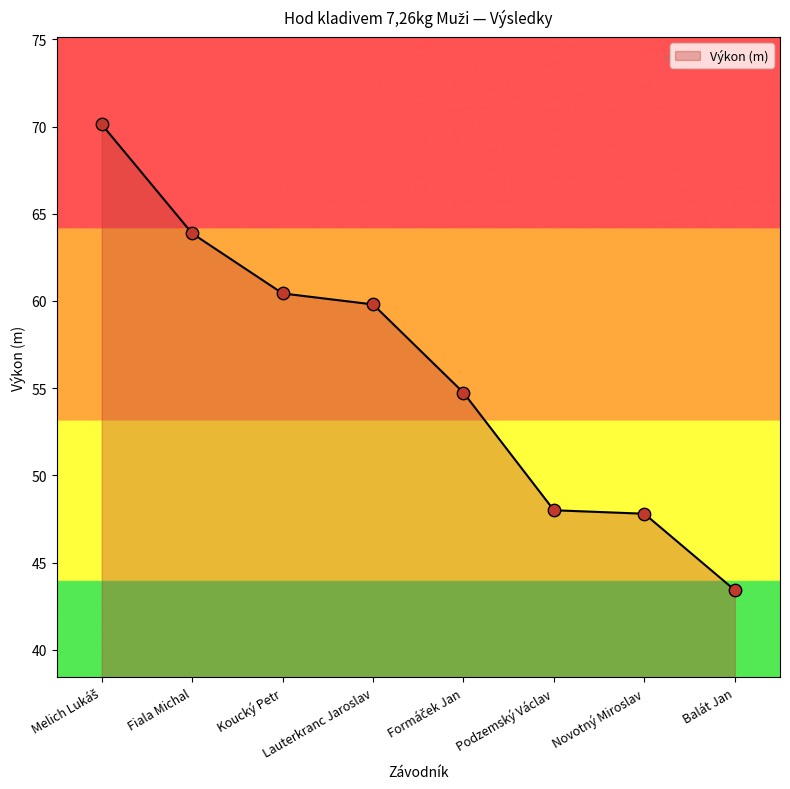

Approximately how many times larger is the value at Koucký Petr compared to Lauterkranc Jaroslav?

1.0